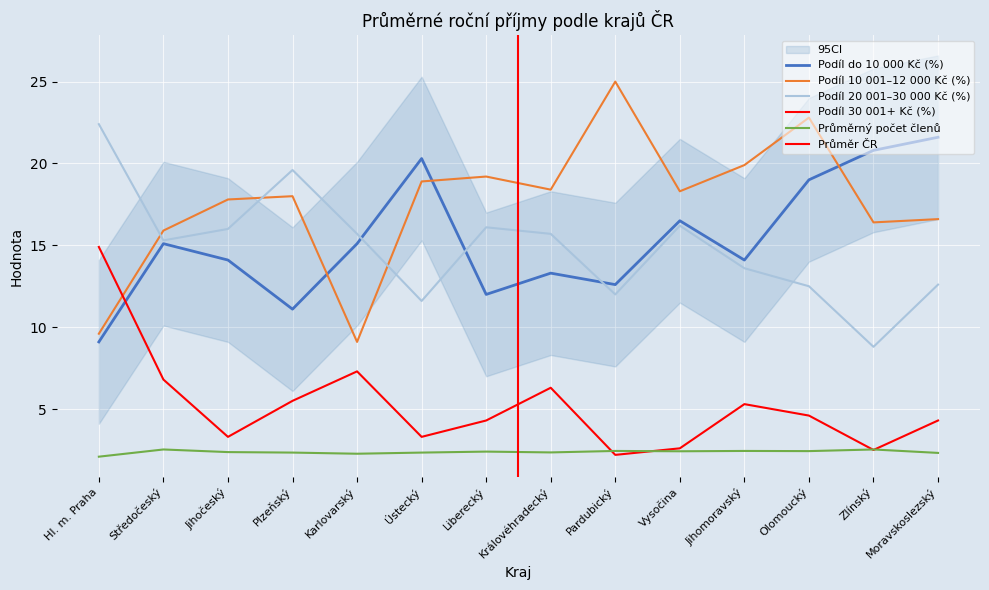

True or false: Podíl 10 001–12 000 Kč (%) has more than 2 interior local peaks.

True